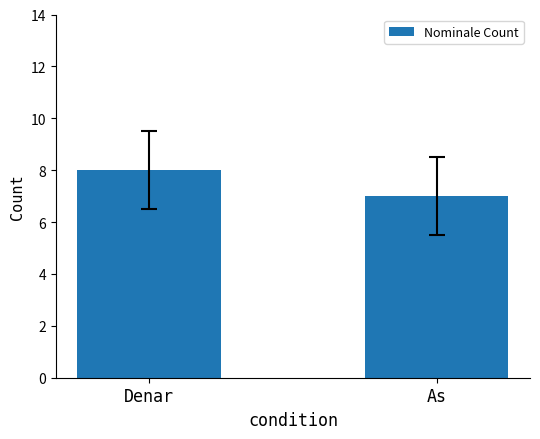

Reading left to right, transcribe all the data shown in this chart.

8	7